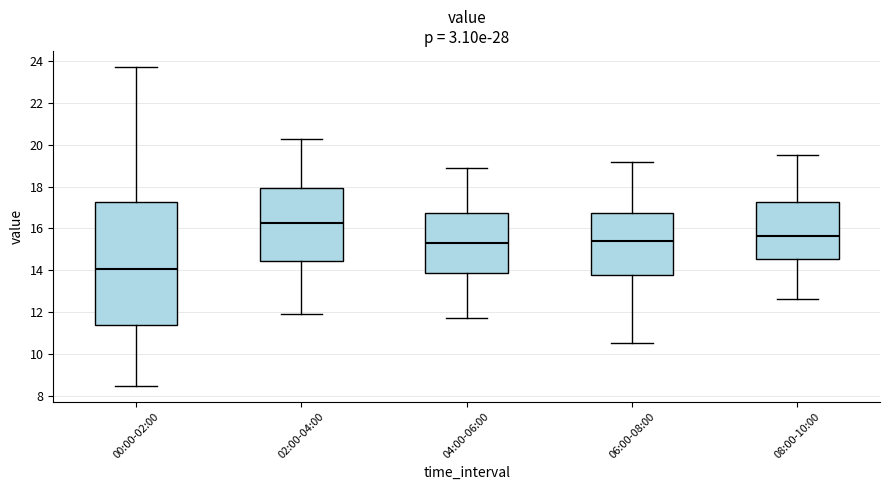

Where does the lower whisker of the box for 00:00-02:00 end on the y-axis? The values are not printed on the chart, so give them approximately, as read against the axis.

8.4